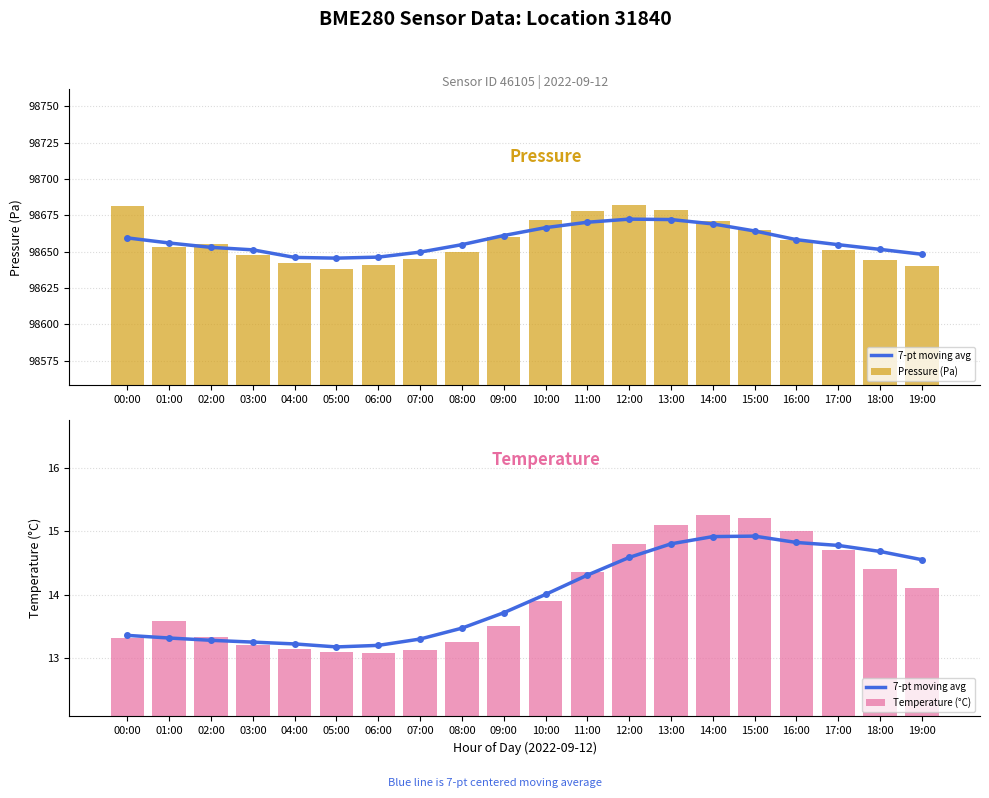

What position from the right is 08:00?

12